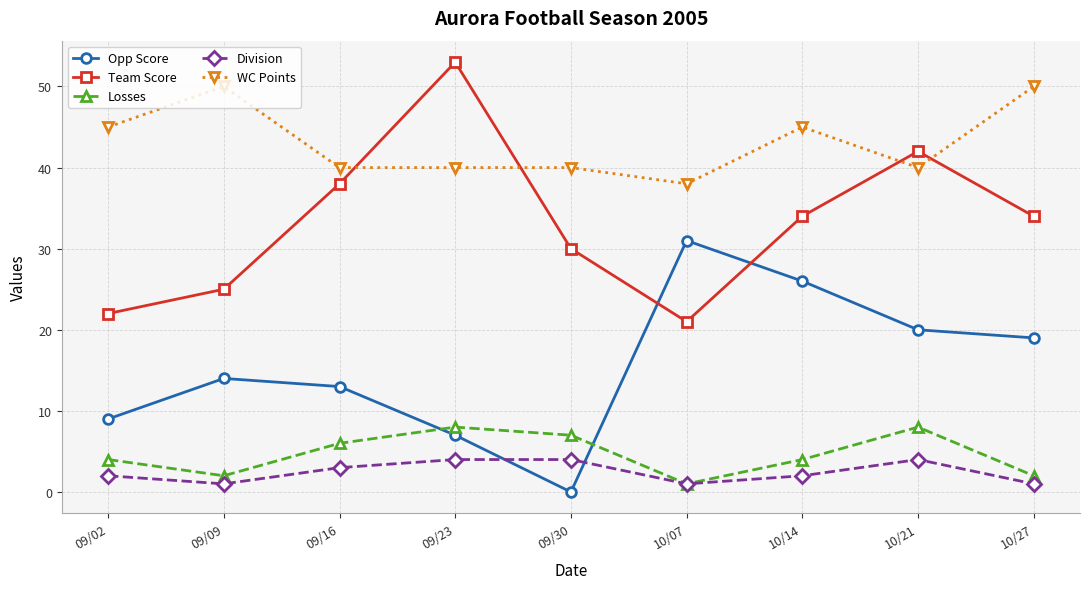

What are all the series names shown in the legend?

Opp Score, Team Score, Losses, Division, WC Points